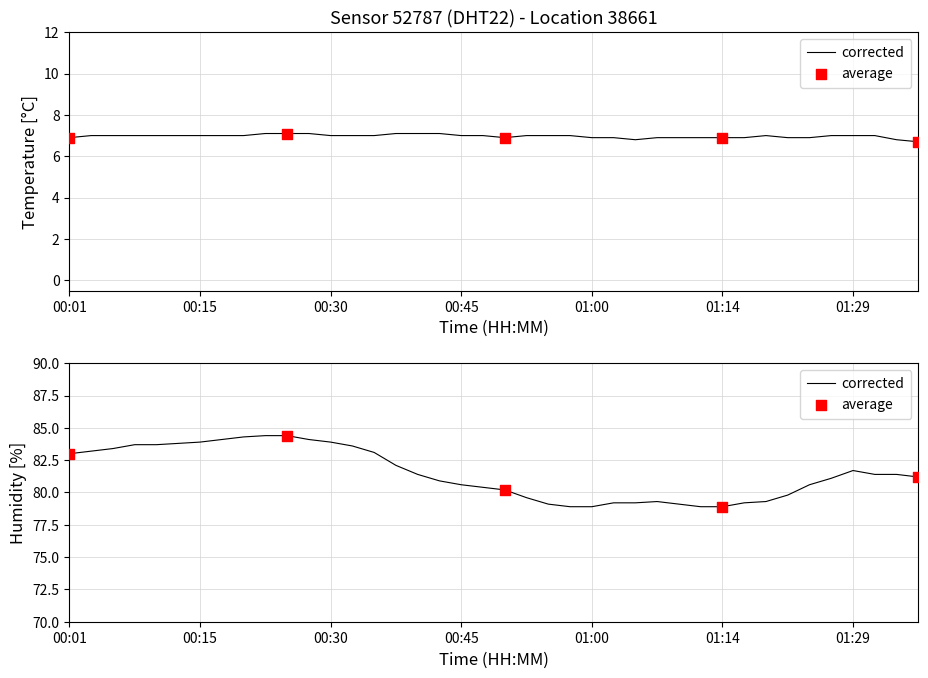

Which series contains the highest Y value?

humidity